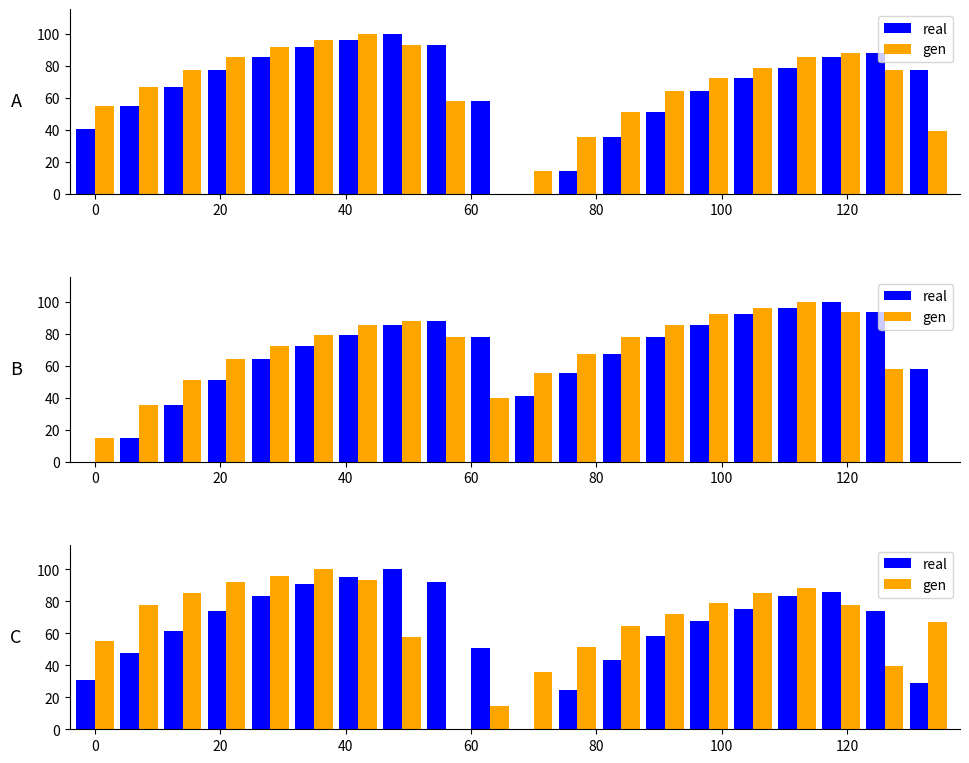

How many groups of bars are there?

20